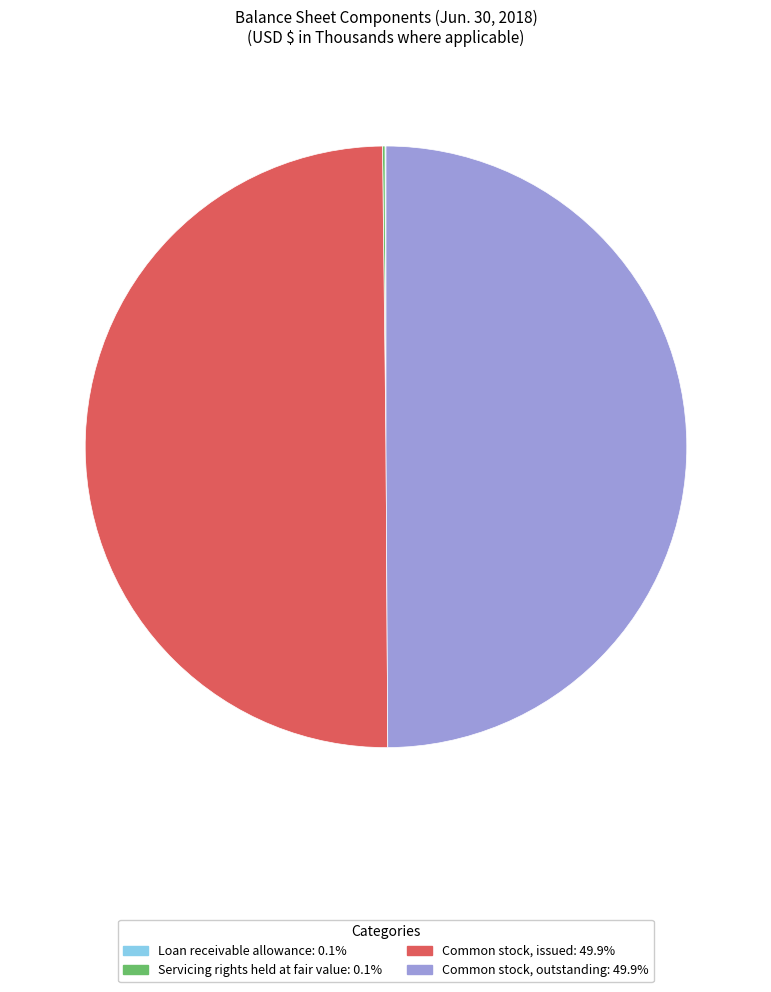

Does any single category account for the majority?

No